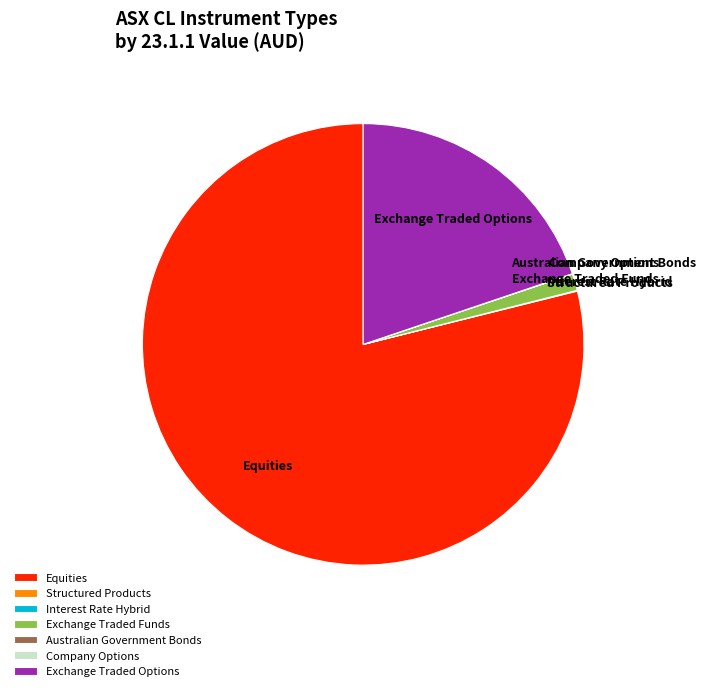

Which category accounts for the majority?

Equities